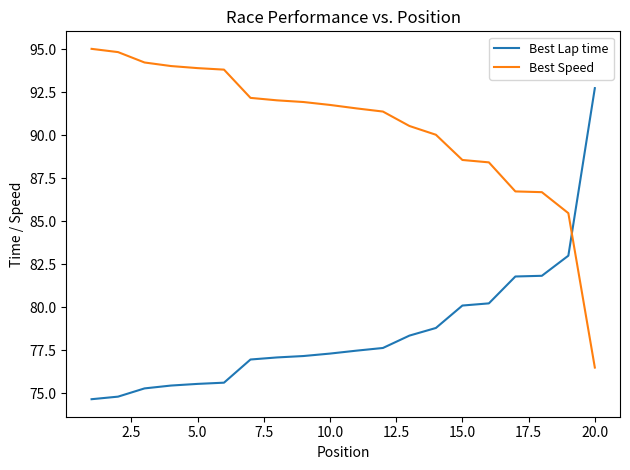

What is the maximum value shown in the chart?

95.0